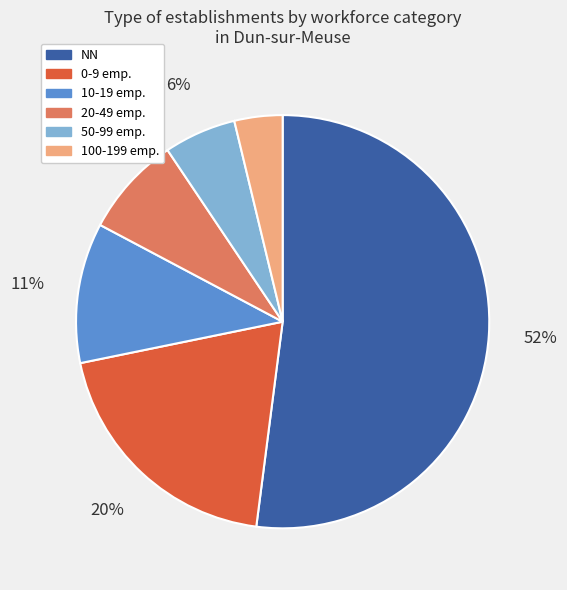

To the nearest percent, what is the combined percentage of 10-19 emp. and 100-199 emp.?

15%